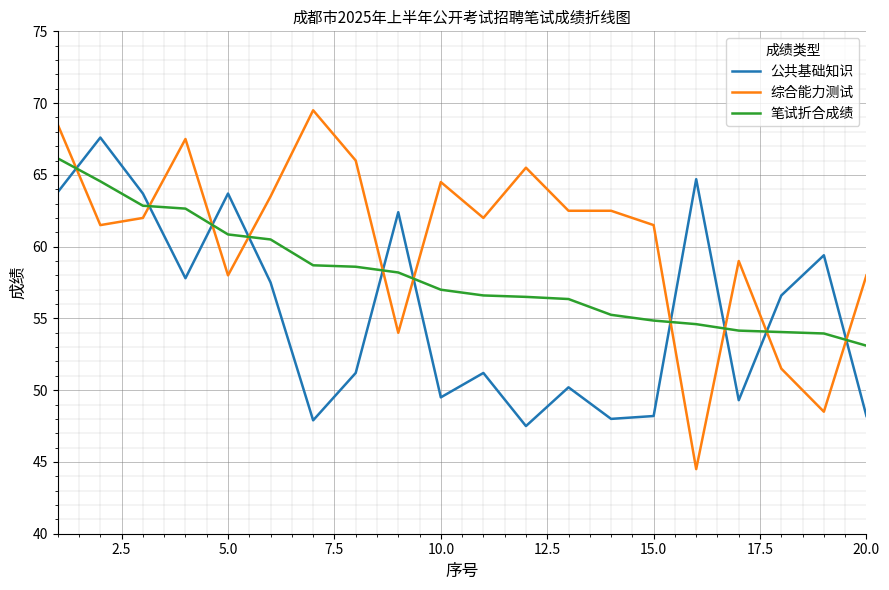

Which series has the widest spread of values?

综合能力测试